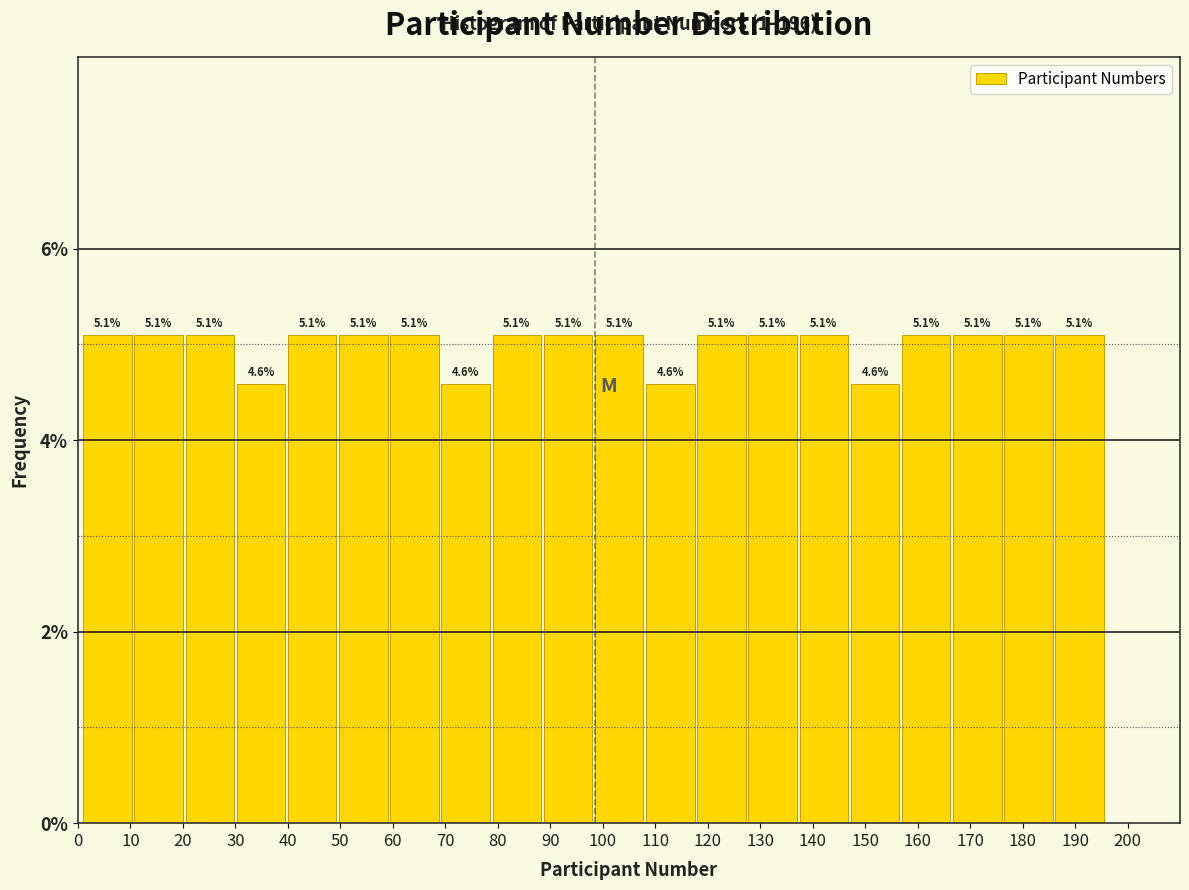

Reading left to right, transcribe this chart: for each bar, give the range it covers on the x-axis and its height. The bar edges are not printed on the chart, so give them approximately, as read against the axis.

1 to 11: 5.1
11 to 21: 5.1
21 to 30: 5.1
30 to 40: 4.6
40 to 50: 5.1
50 to 60: 5.1
60 to 69: 5.1
69 to 79: 4.6
79 to 89: 5.1
89 to 99: 5.1
99 to 108: 5.1
108 to 118: 4.6
118 to 128: 5.1
128 to 138: 5.1
138 to 147: 5.1
147 to 157: 4.6
157 to 167: 5.1
167 to 177: 5.1
177 to 186: 5.1
186 to 196: 5.1